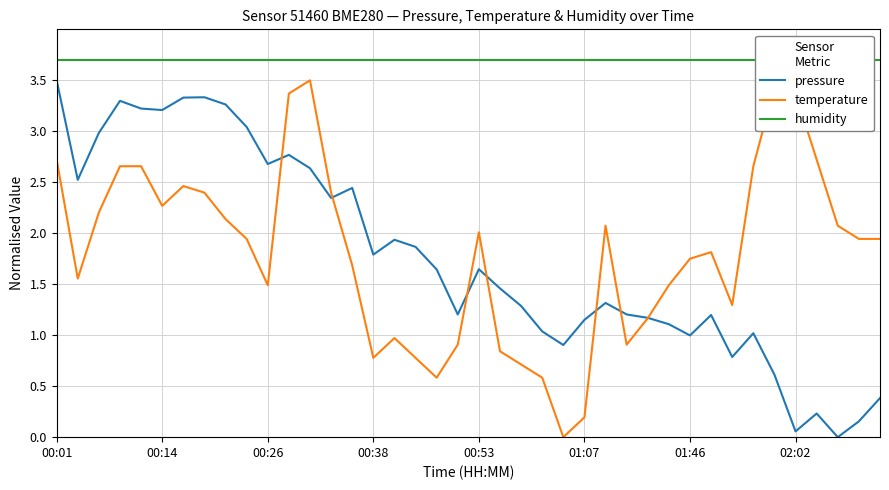

Which series has the largest total across all categories?

humidity